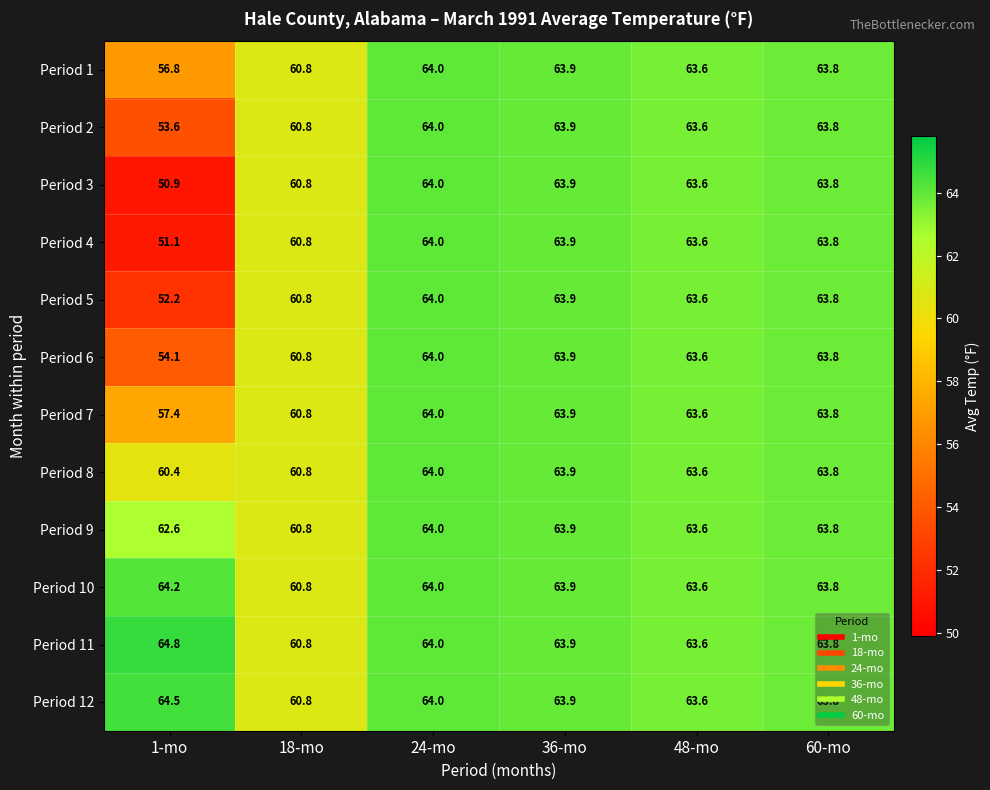

What is the minimum value shown in the chart?

50.9